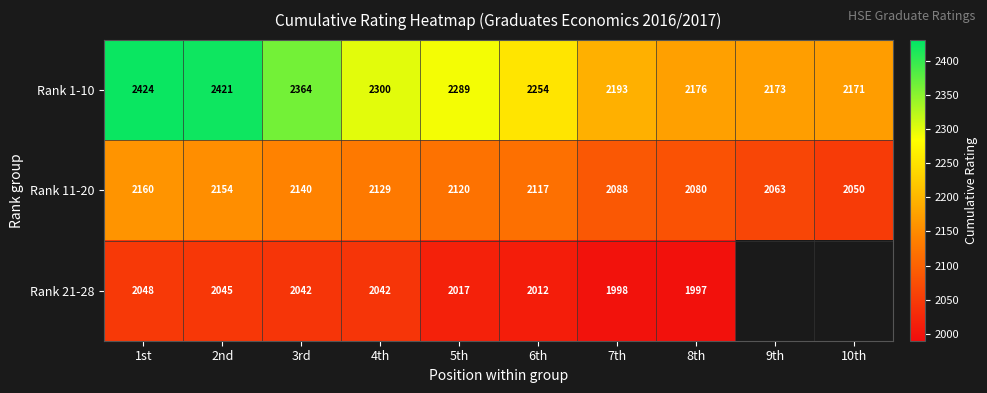

Is it true that Rank 1-10 equals 4046.6 at 2nd?

False